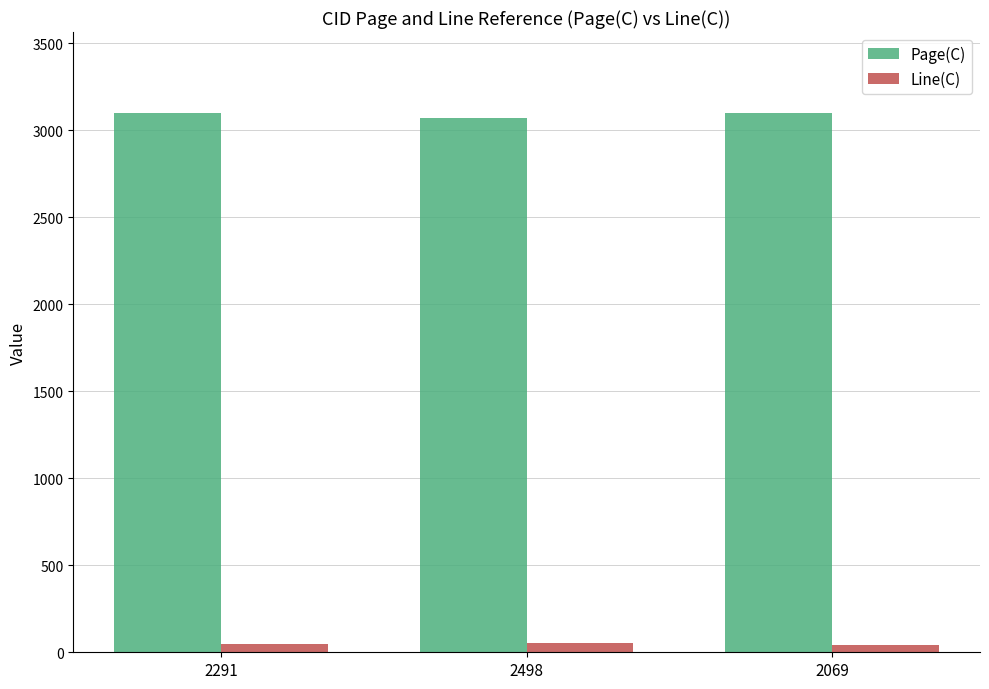

Is the value of Page(C) at 2069 greater than the value of Line(C) at 2069?

Yes